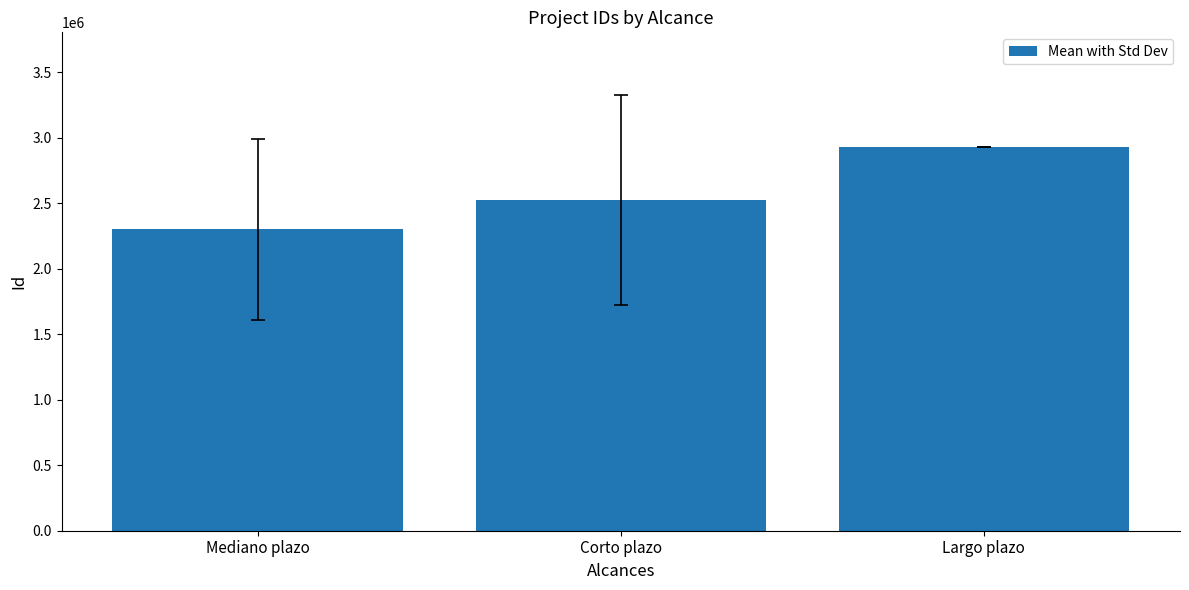

How many data points does each series have?

3